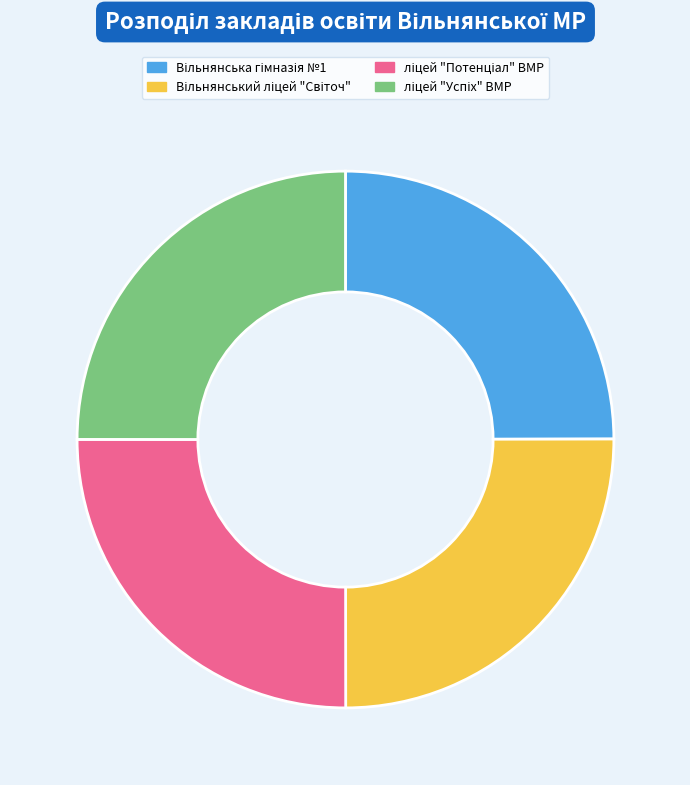

Does any single category account for the majority?

No